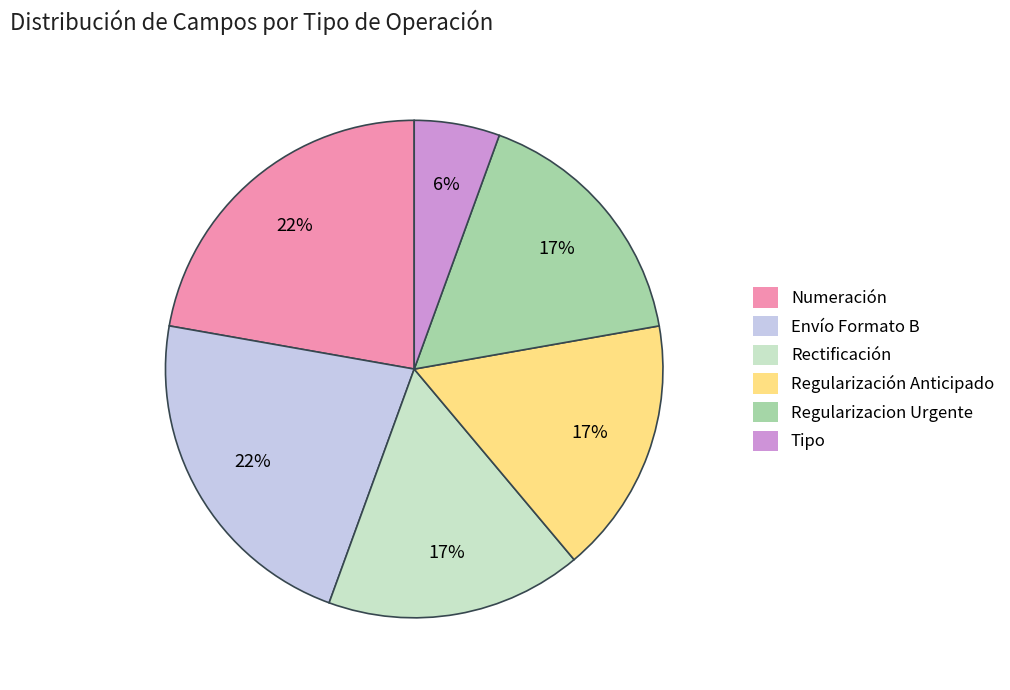

Do Envío Formato B and Rectificación together represent more than half of the pie?

No